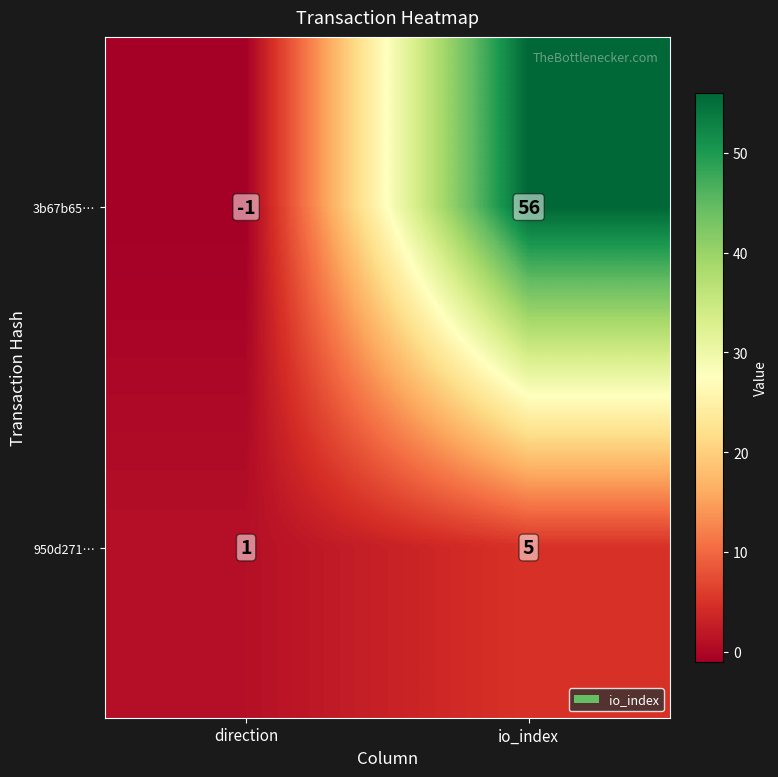

What is the sum of the 3b67b65… values at direction and io_index?

55